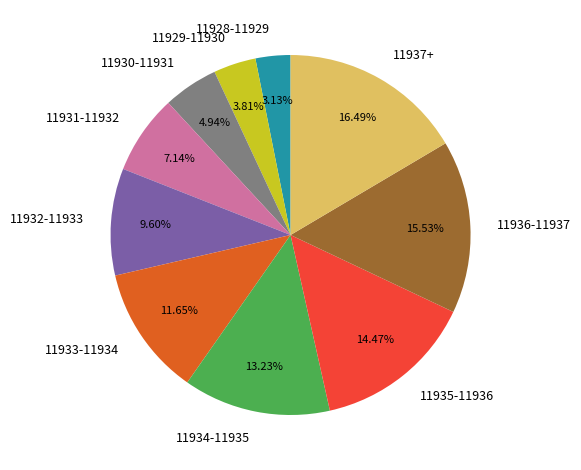

Is there any slice that represents more than half of the pie?

No